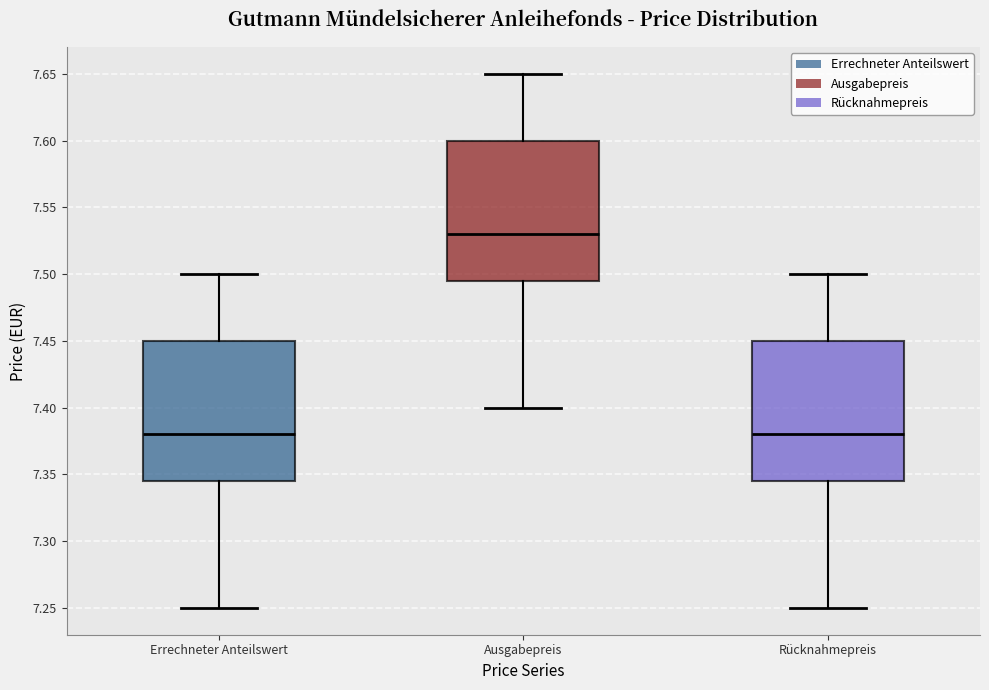

Reading left to right, read every box against the y-axis: the position of its median line, the range the box covers, and the ends of its whiskers. The values are not printed on the chart, so give them approximately, as read against the axis.

Errechneter Anteilswert: median 7.380, box 7.345 to 7.450, whiskers 7.250 to 7.500
Ausgabepreis: median 7.530, box 7.495 to 7.600, whiskers 7.400 to 7.650
Rücknahmepreis: median 7.380, box 7.345 to 7.450, whiskers 7.250 to 7.500